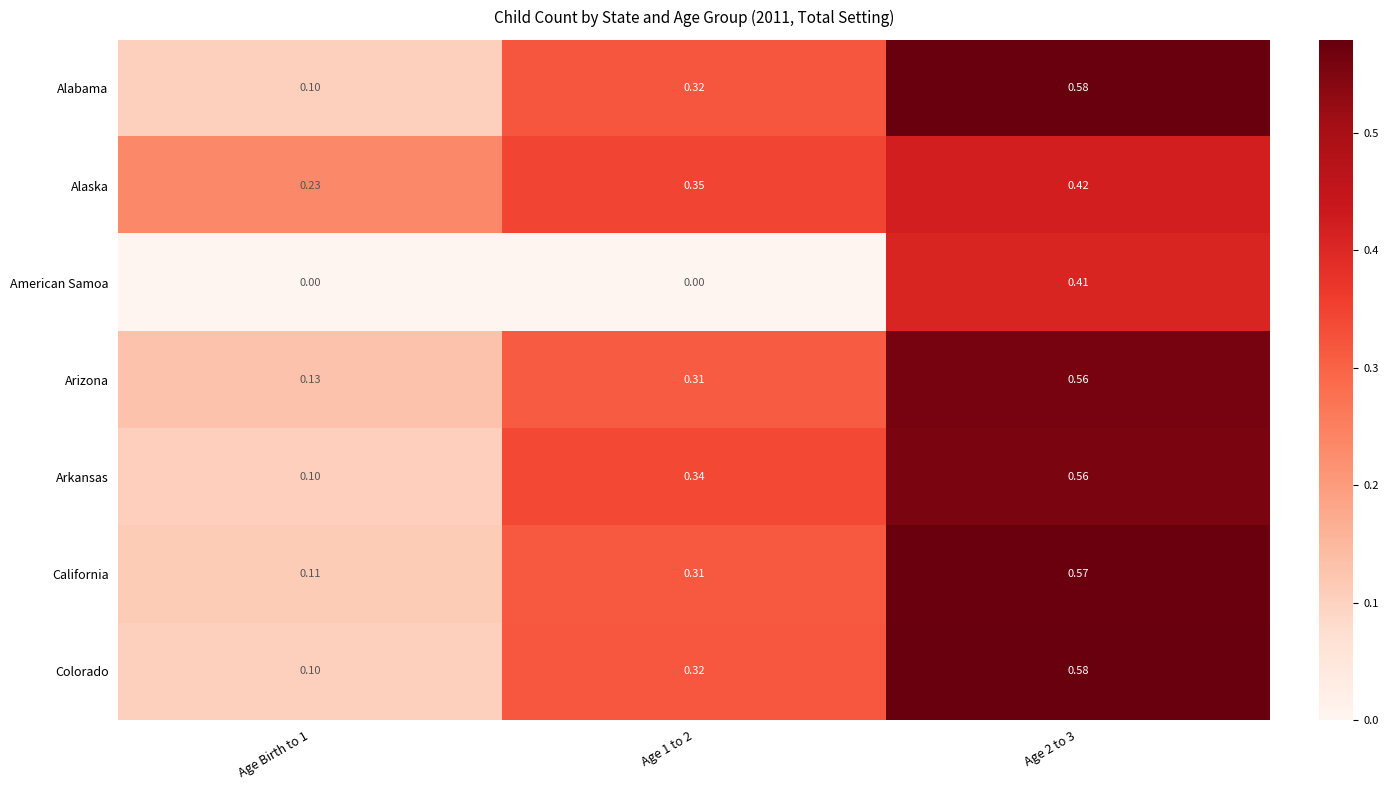

What is the total value across all series at Age Birth to 1?

0.8